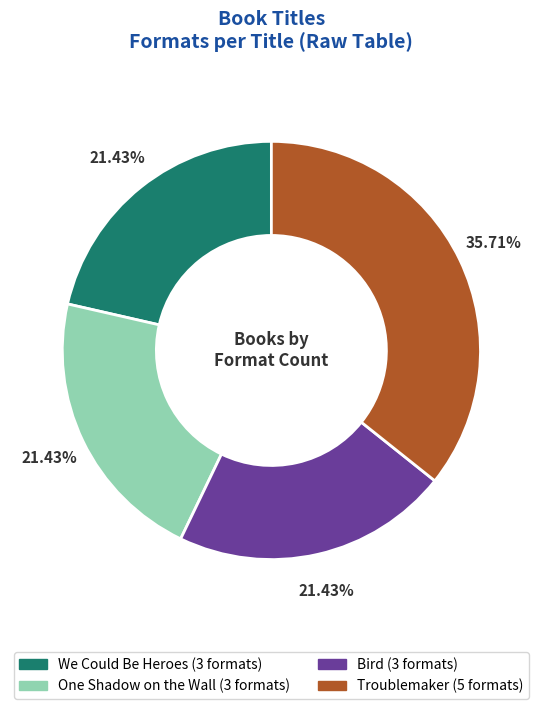

To the nearest percent, what portion does We Could Be Heroes represent?

21%